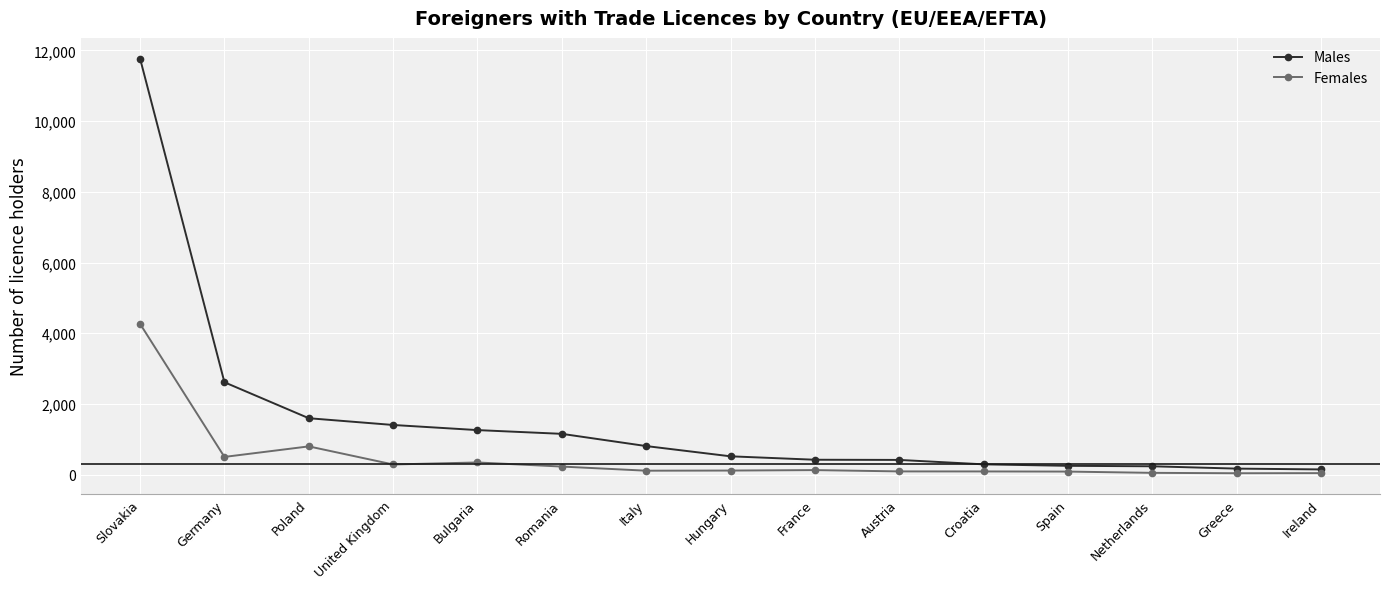

What is the sum of all Females values?

7132